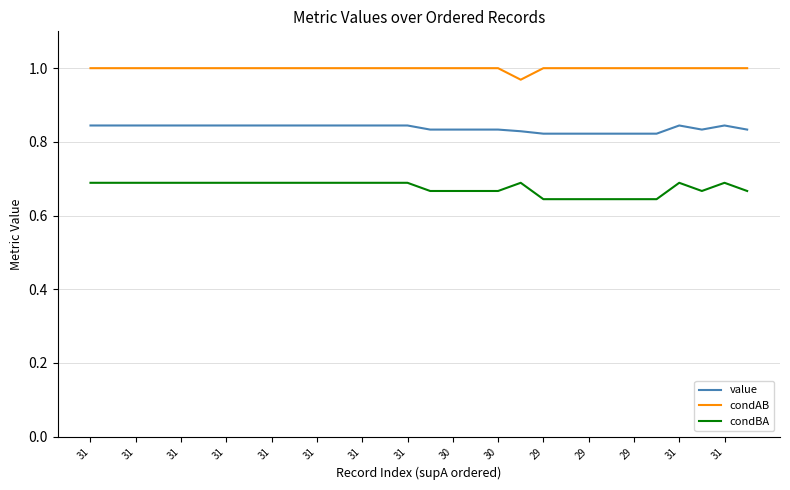

Rank the series by their maximum value, from highest to lowest.

condAB, value, condBA